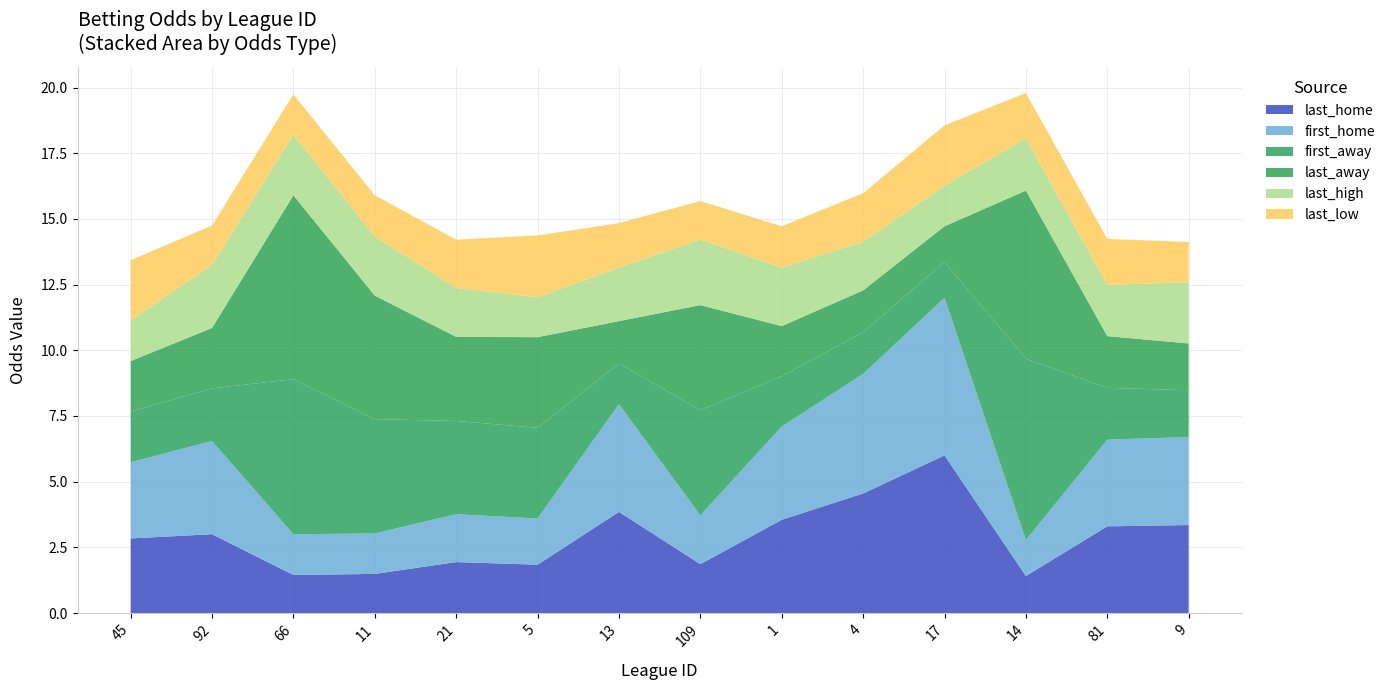

Reading left to right, what are all the values shown in this chart?

last_home: 45=2.8	92=3.0	66=1.4	11=1.5	21=1.9	5=1.8	13=3.9	109=1.9	1=3.5	4=4.5	17=6.0	14=1.4	81=3.3	9=3.4
first_home: 45=2.9	92=3.5	66=1.6	11=1.5	21=1.8	5=1.8	13=4.1	109=1.9	1=3.5	4=4.5	17=6.0	14=1.4	81=3.3	9=3.4
first_away: 45=1.9	92=2.0	66=5.9	11=4.3	21=3.5	5=3.5	13=1.6	109=4.0	1=1.9	4=1.6	17=1.4	14=6.9	81=2.0	9=1.8
last_away: 45=1.9	92=2.3	66=7.0	11=4.7	21=3.2	5=3.5	13=1.6	109=4.0	1=1.9	4=1.6	17=1.4	14=6.4	81=2.0	9=1.8
last_high: 45=1.6	92=2.4	66=2.3	11=2.2	21=1.9	5=1.5	13=2.0	109=2.5	1=2.2	4=1.9	17=1.6	14=2.0	81=1.9	9=2.3
last_low: 45=2.3	92=1.5	66=1.5	11=1.6	21=1.8	5=2.4	13=1.7	109=1.5	1=1.6	4=1.9	17=2.3	14=1.7	81=1.8	9=1.5